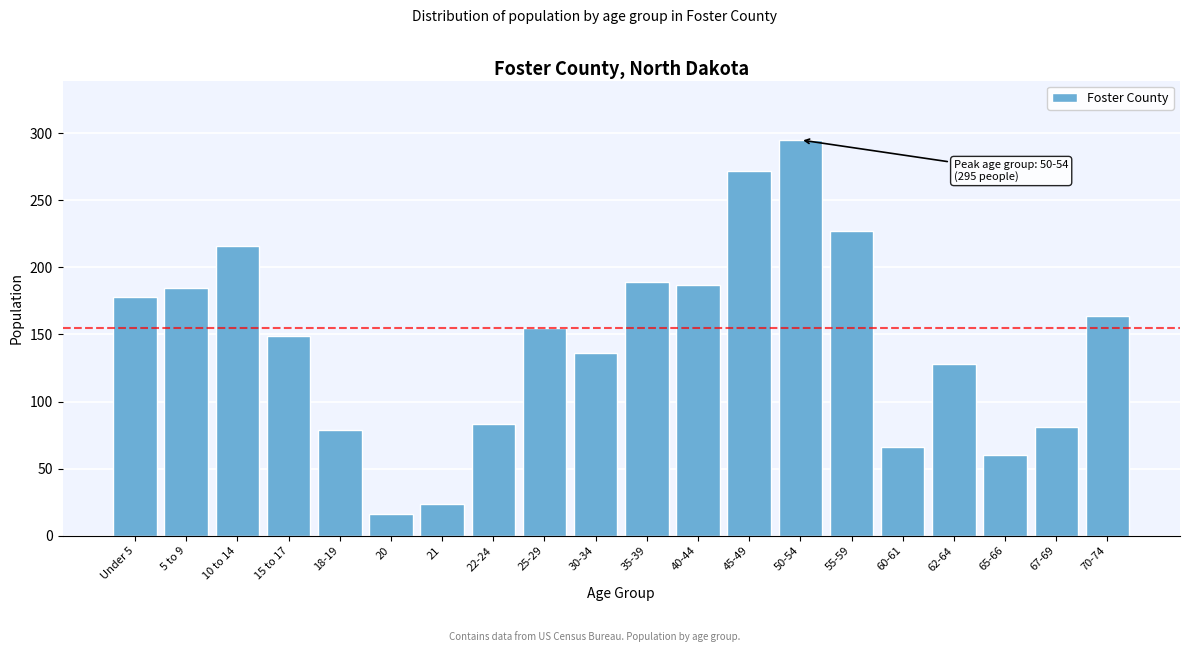

Reading right to left, list all the values displayed in this chart.

164	81	60	128	66	227	295	272	187	189	136	155	83	24	16	79	149	216	185	178